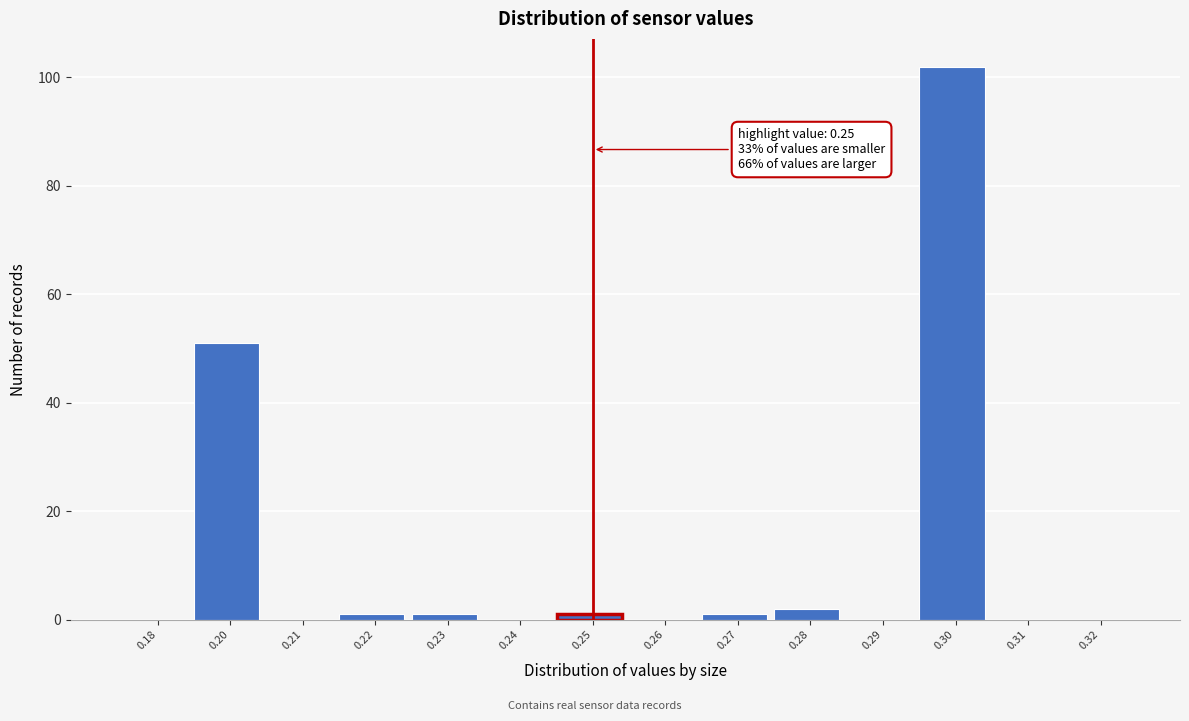

Reading left to right, extract all data points from this chart.

0.18=0	0.20=51	0.21=0	0.22=1	0.23=1	0.24=0	0.25=1	0.26=0	0.27=1	0.28=2	0.29=0	0.30=102	0.31=0	0.32=0